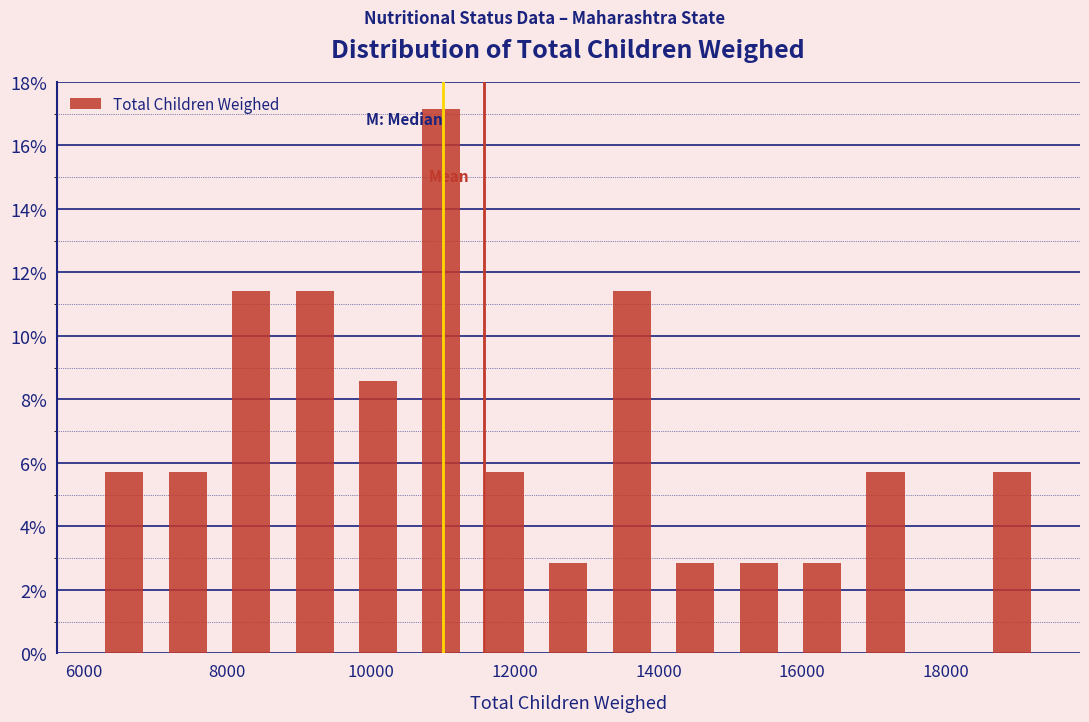

How tall is the bar that spans 11400 to 12400 on the x-axis? Neither the bar edges nor the heights are printed on the chart, so give them approximately, as read against the axes.

5.8